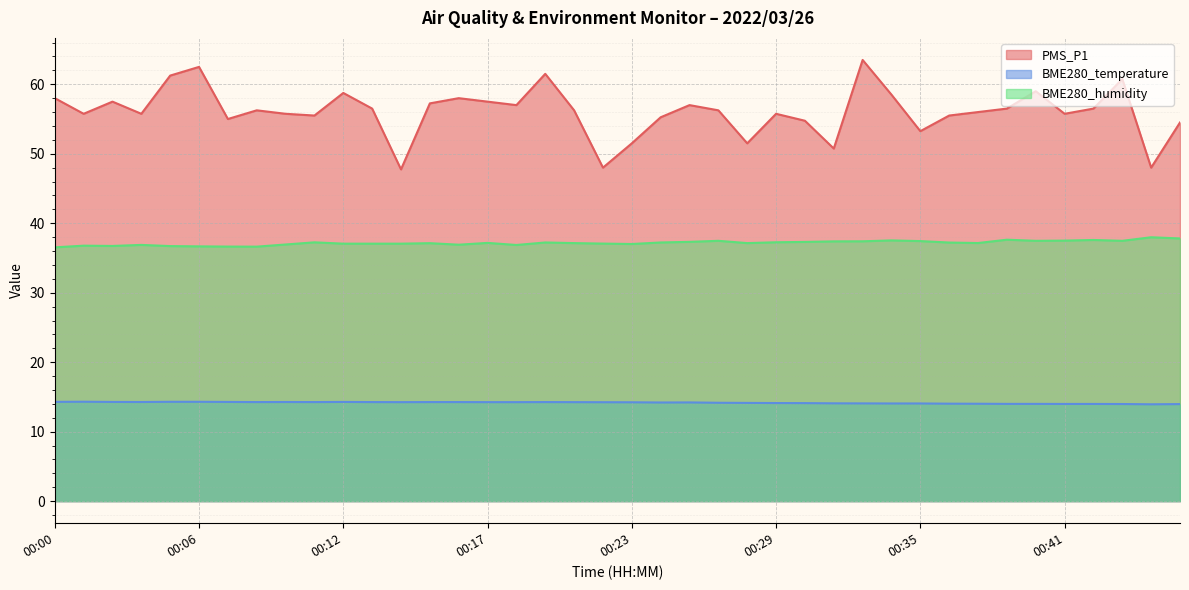

How many data points in PMS_P1 are above 56?

21